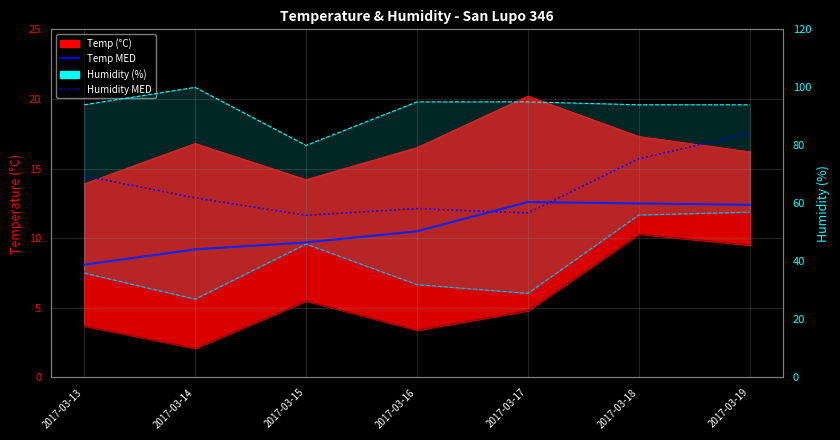

What is the sum of all Humidity MAX values?

652.0